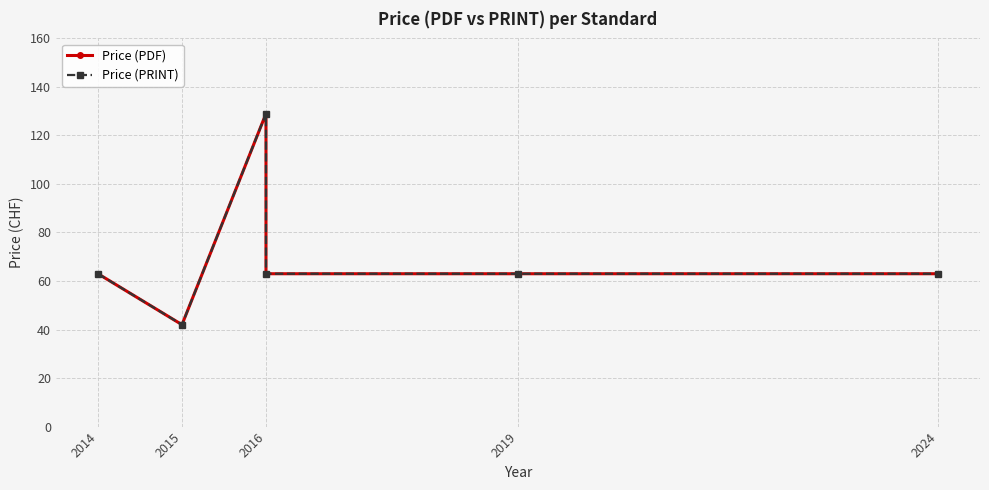

Which category has the lowest value across all series?

2015